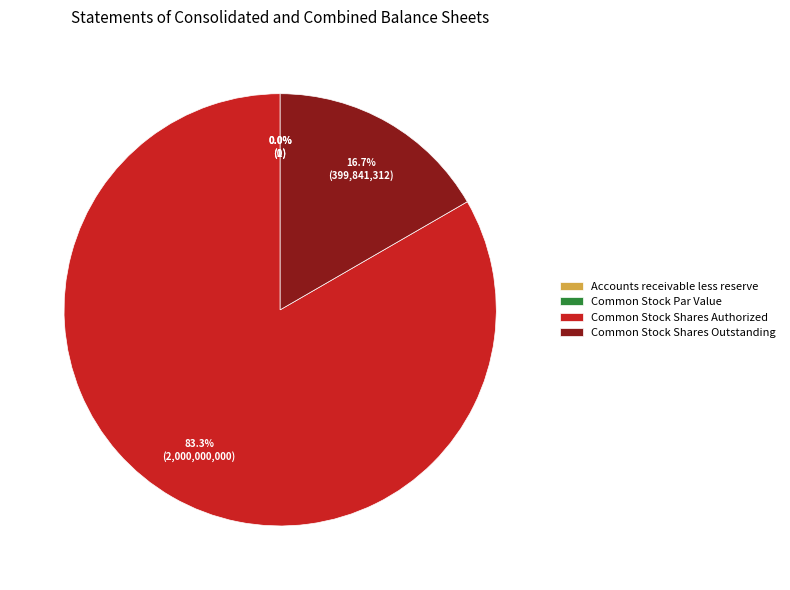

Which category has the smallest portion of the pie?

Common Stock Par Value